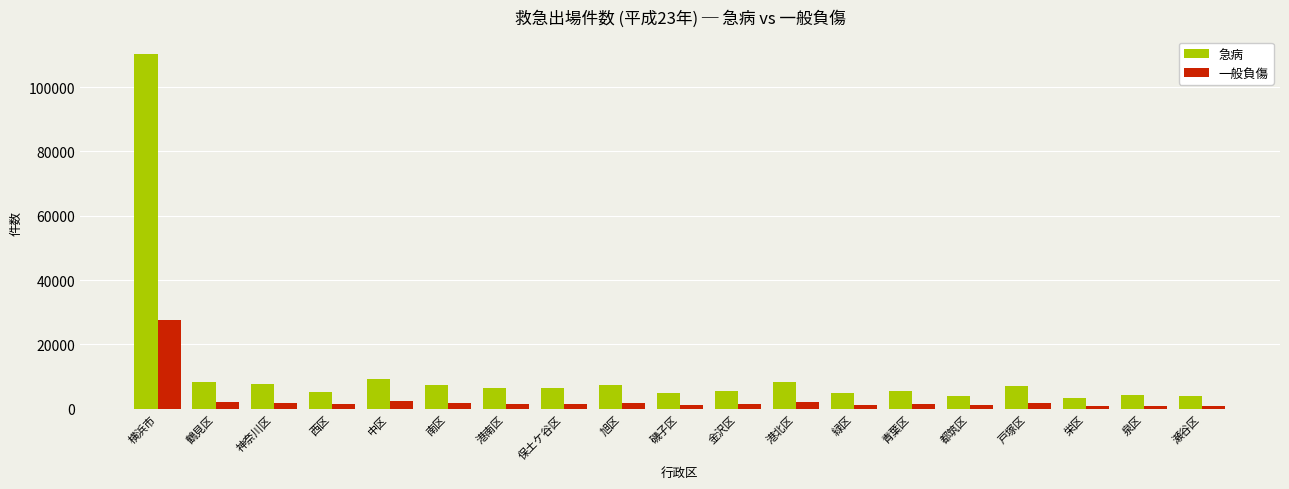

Where does the 一般負傷 series first go above 1630?

横浜市